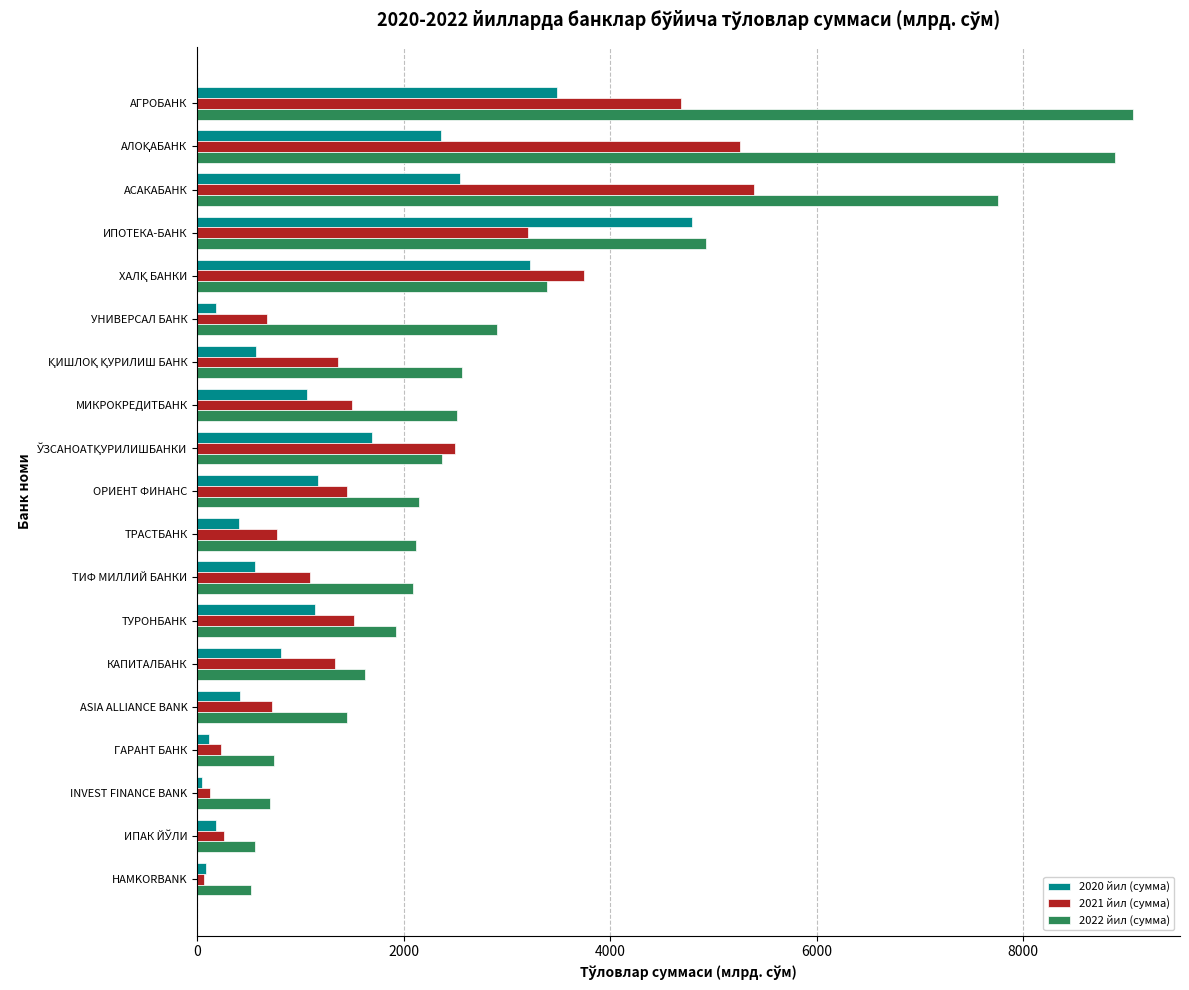

At how many categories does at least one series exceed 951?

15